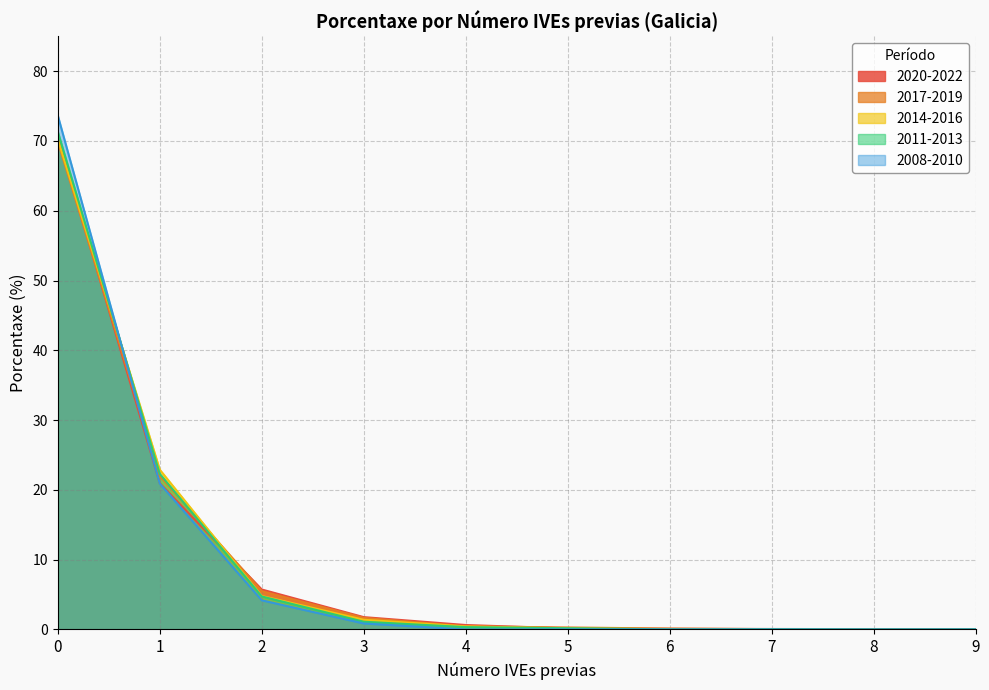

What is the sum of the 2020-2022 values at 3 and 1?

22.7